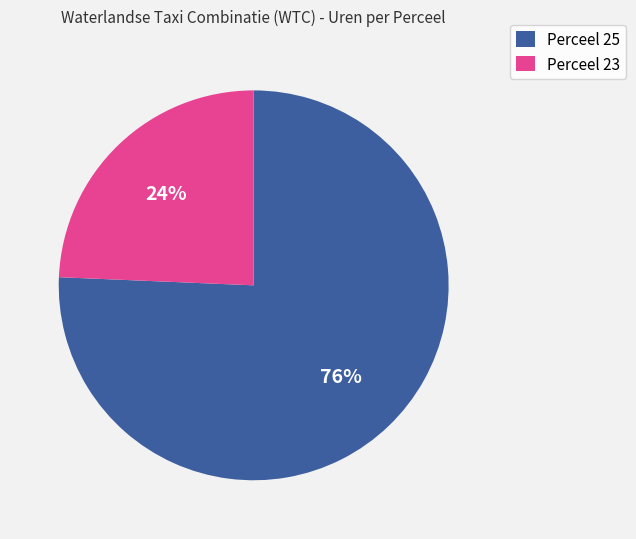

Rank the categories by value from highest to lowest.

Perceel 25, Perceel 23